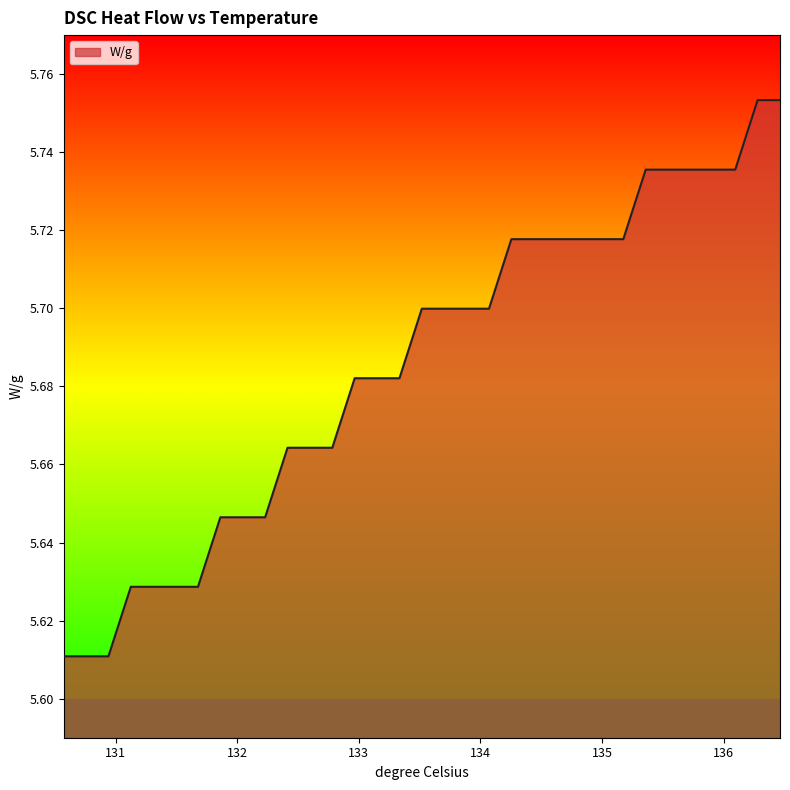

Does the chart display data point markers on the line(s)?

No